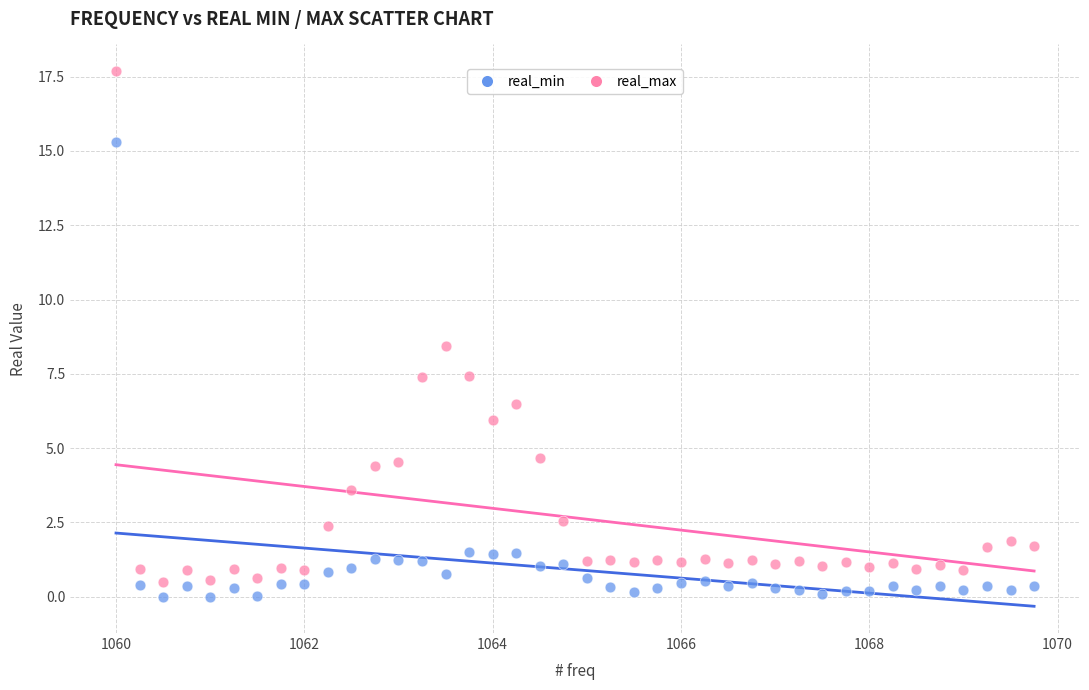

Which series contains the lowest Y value?

real_min